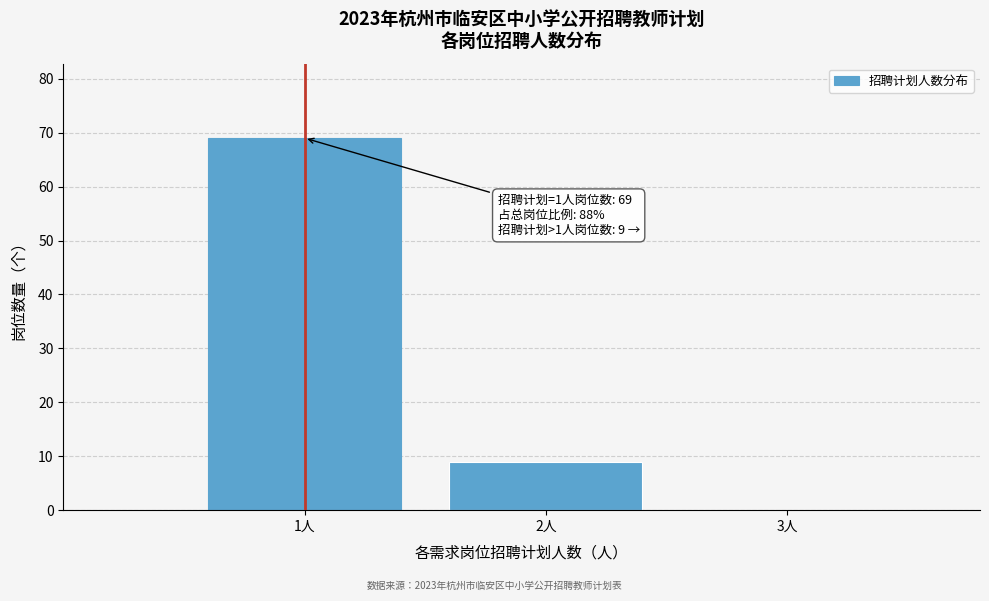

Over which range of the x-axis is the bar tallest?

0.5 to 1.5